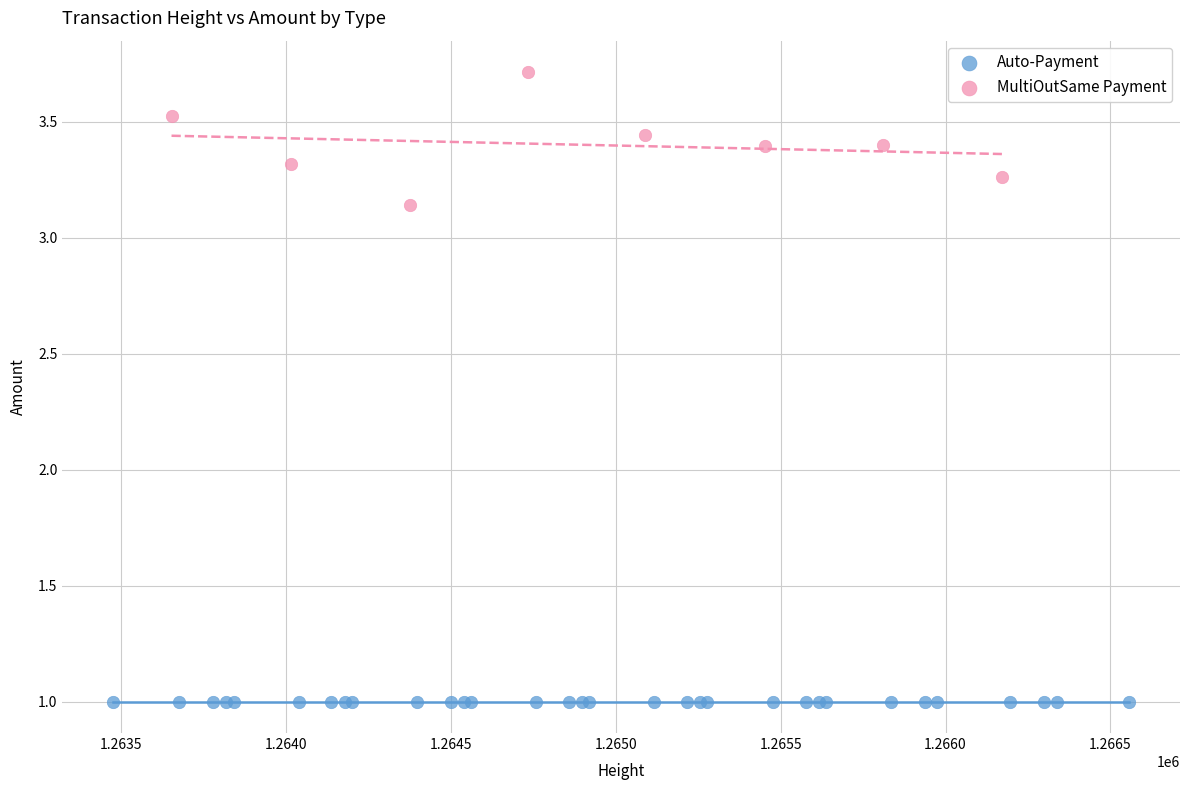

Which series reaches the maximum Y coordinate?

MultiOutSame Payment